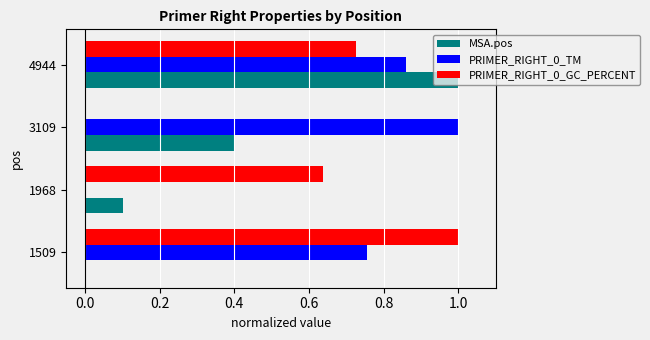

The value of MSA.pos at 4944 is 1.0. True or false?

True